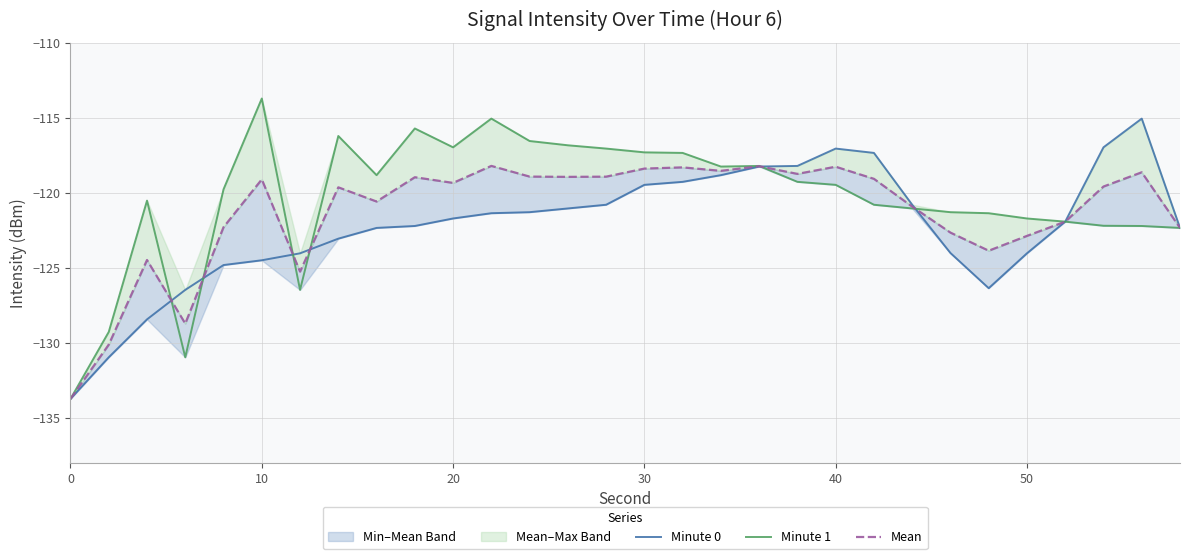

Which category has the highest value in the Minute 1 series?

10